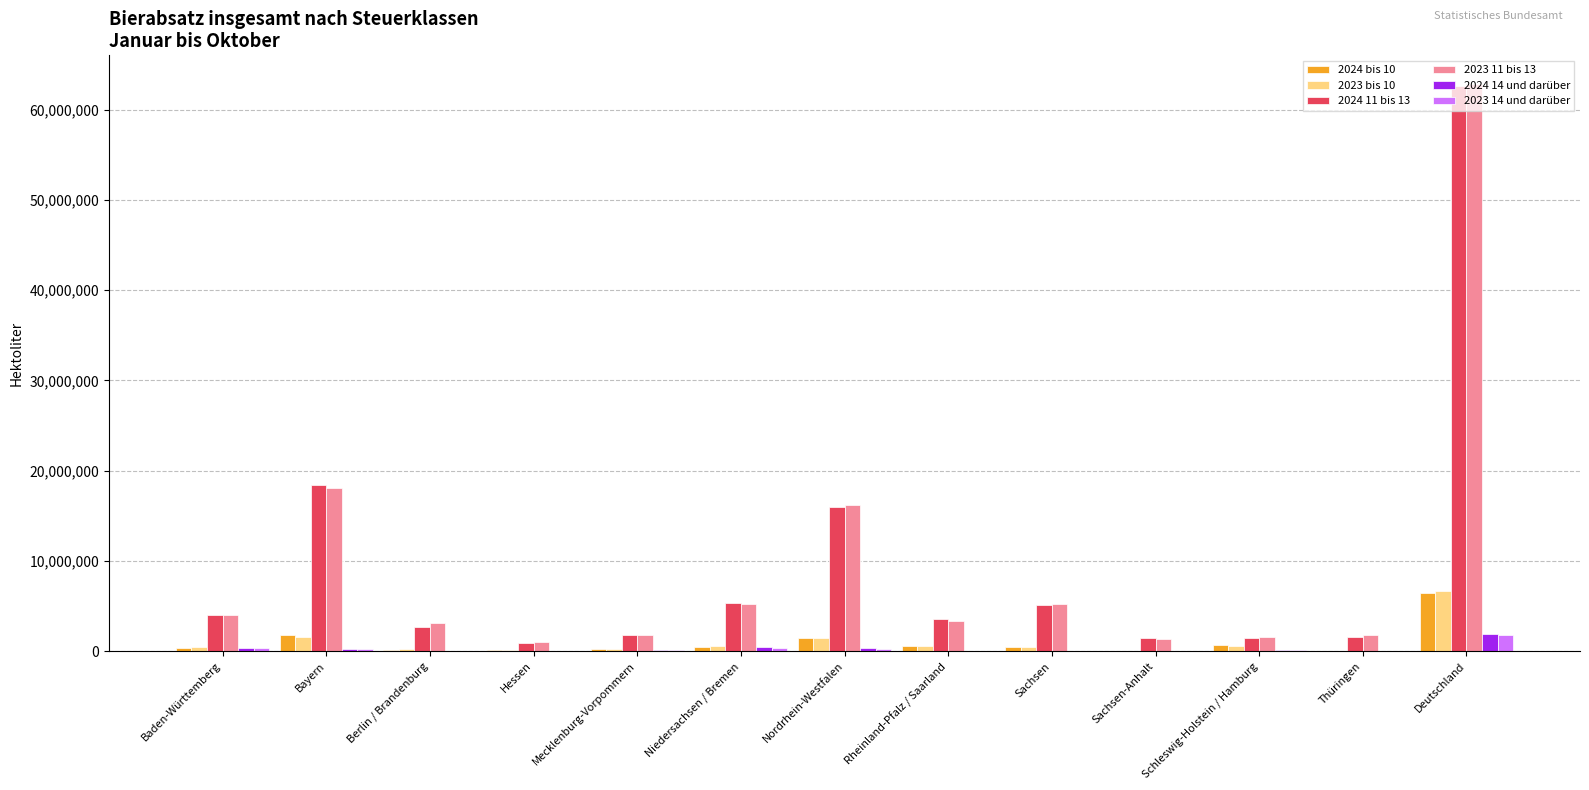

At which category is the sum across all series the highest?

Deutschland